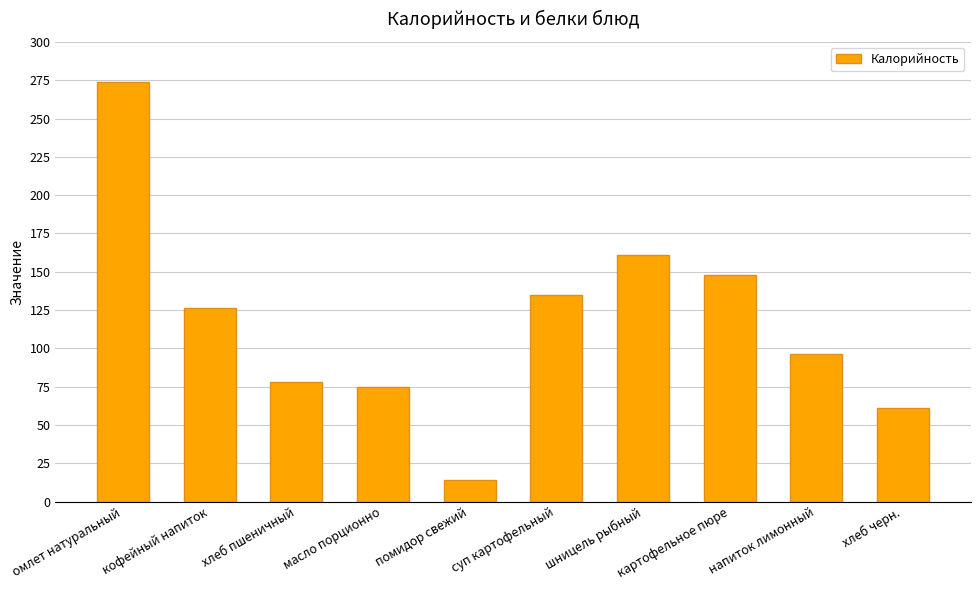

List the labels in order of value, largest first.

омлет натуральный, шницель рыбный, картофельное пюре, суп картофельный, кофейный напиток, напиток лимонный, хлеб пшеничный, масло порционно, хлеб черн., помидор свежий